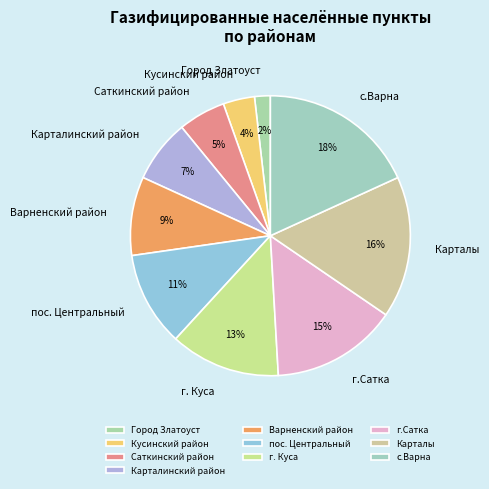

To the nearest percent, what is the difference between the largest and smallest slice percentages?

16%